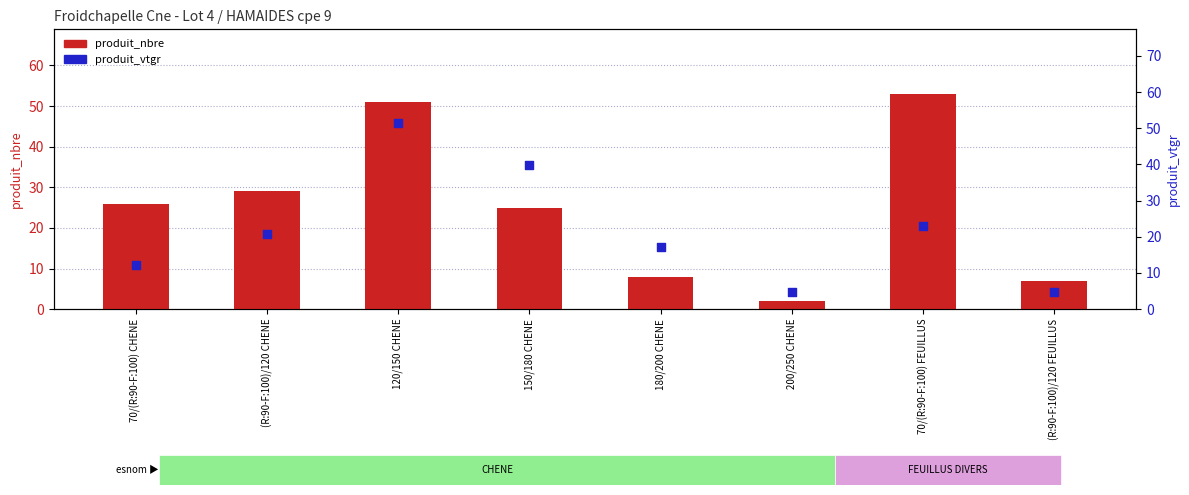

Which series has the largest total across all categories?

produit_nbre